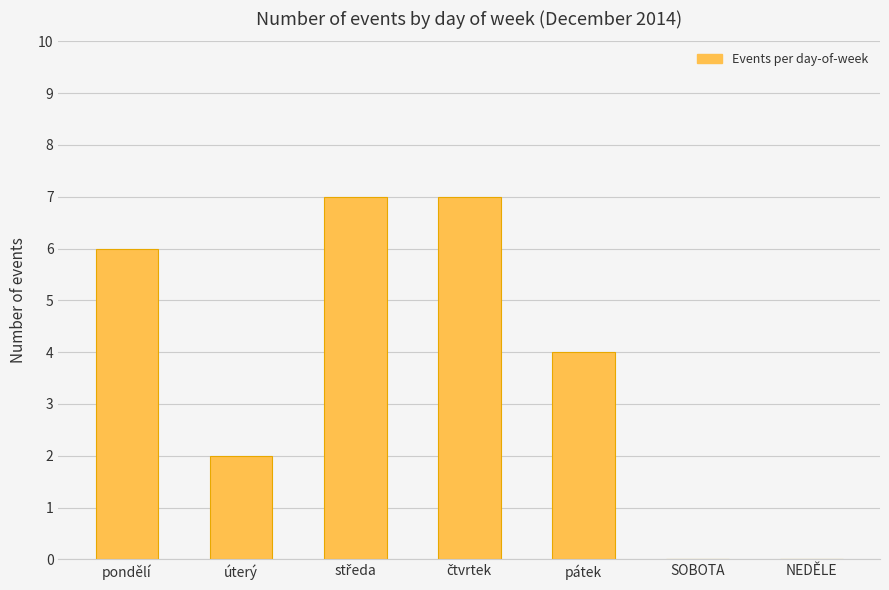

What is the change in value from úterý to pátek?

+2